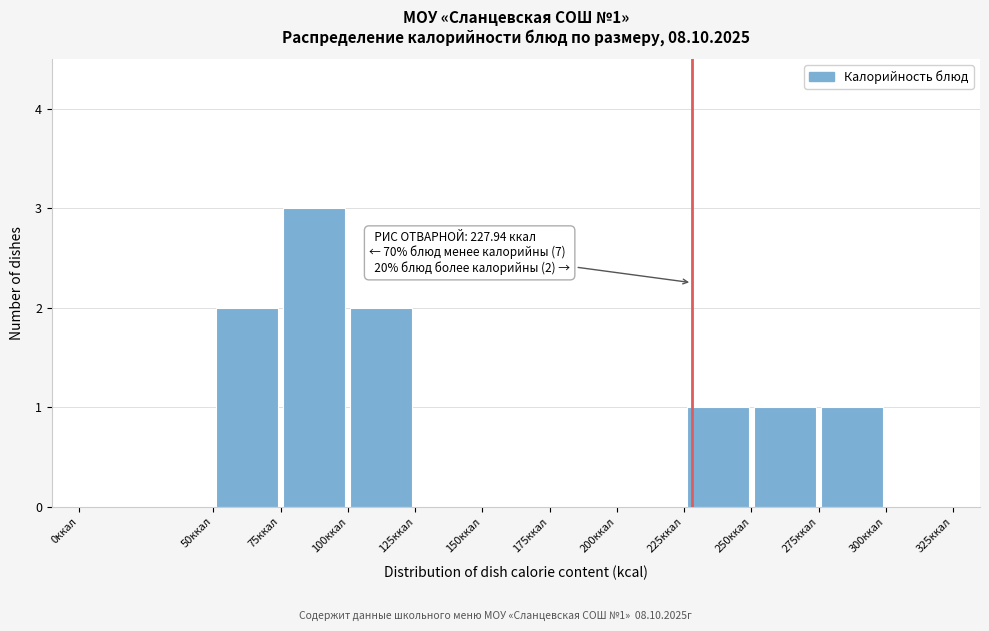

Which range on the x-axis has the tallest bar?

75 to 100